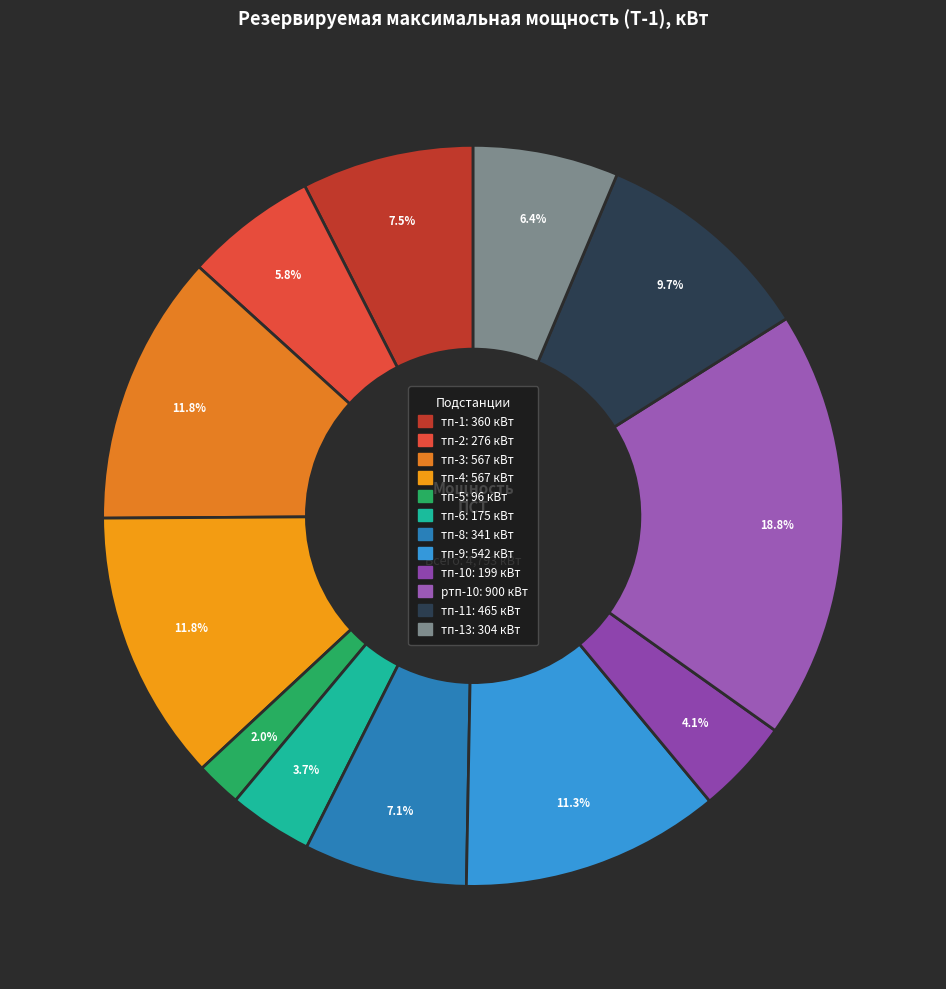

Rank the categories by value from lowest to highest.

тп-5, тп-6, тп-10, тп-2, тп-13, тп-8, тп-1, тп-11, тп-9, тп-3, тп-4, ртп-10